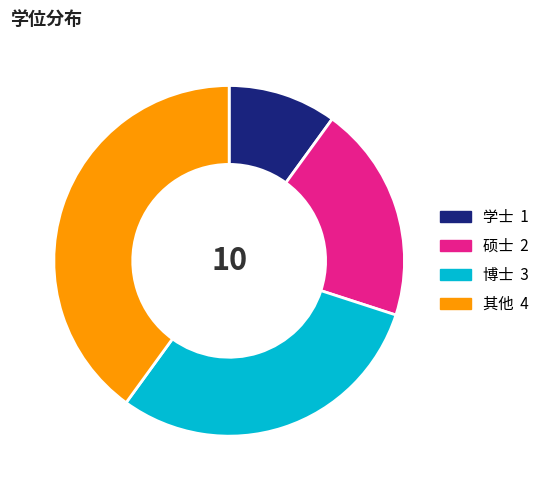

True or false: 其他 accounts for 40% of the total.

True